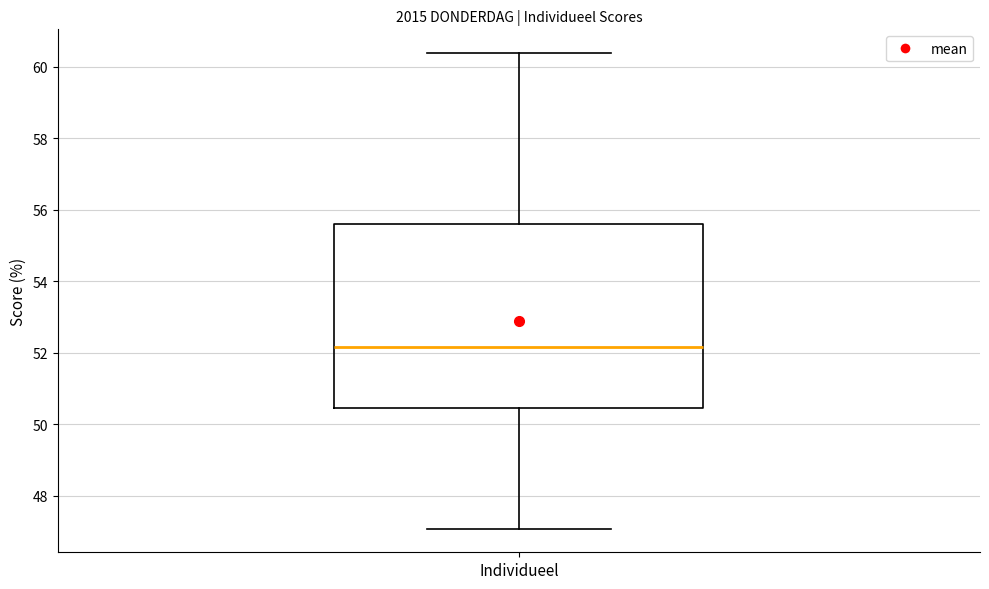

Where is the lower edge of the box for Individueel on the y-axis? The values are not printed on the chart, so give them approximately, as read against the axis.

50.4